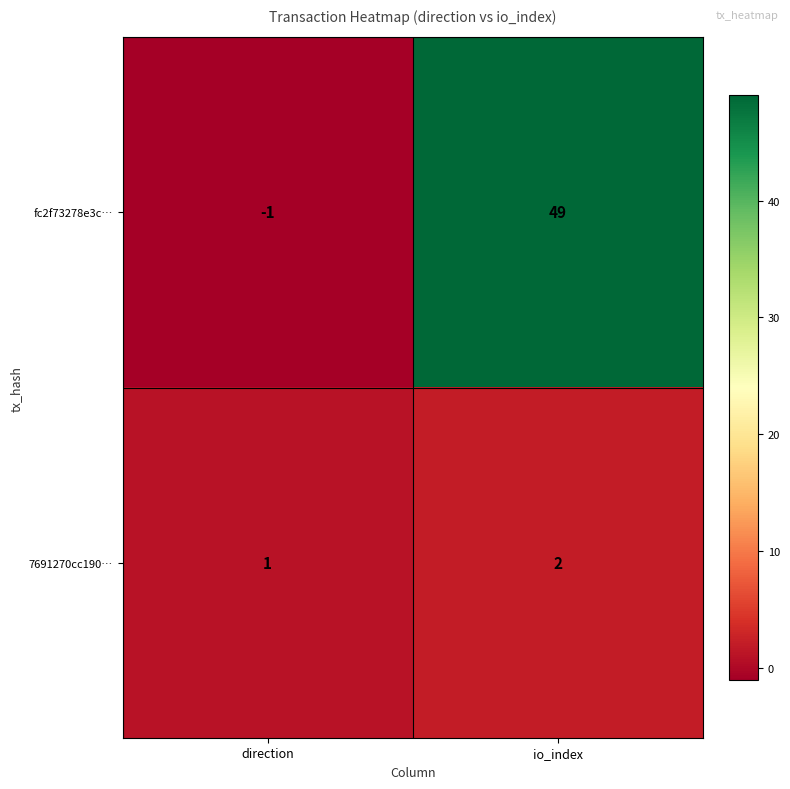

Rank the series by their average value, from lowest to highest.

7691270cc190…, fc2f73278e3c…